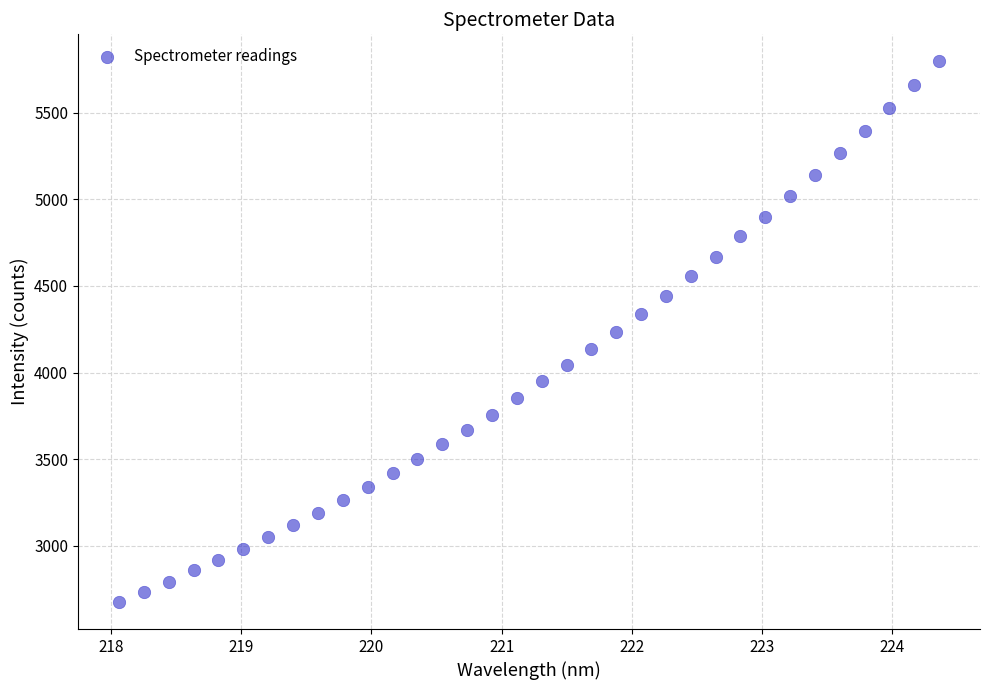

What is the range of Y values (max minus min)?

3120.2